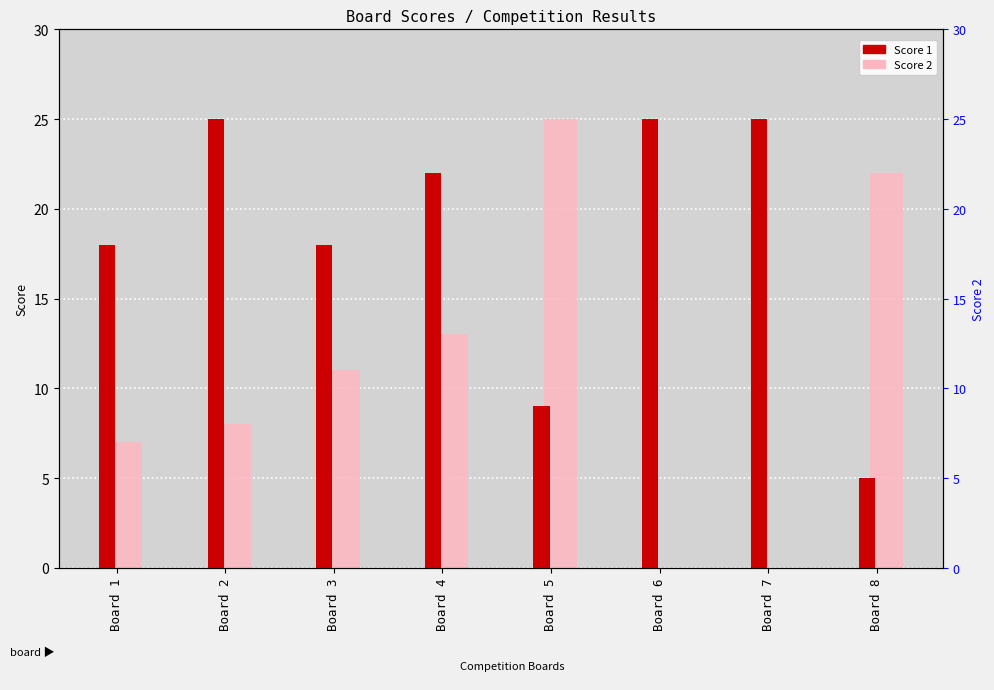

At which label does Score 2 reach its peak?

Board 5